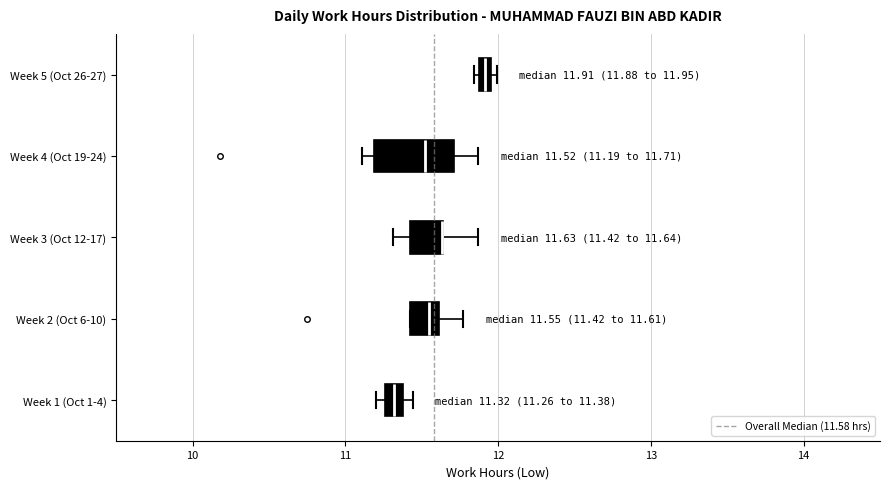

Which box is the widest, from its left edge to its right edge?

Week 4 (Oct 19-24)